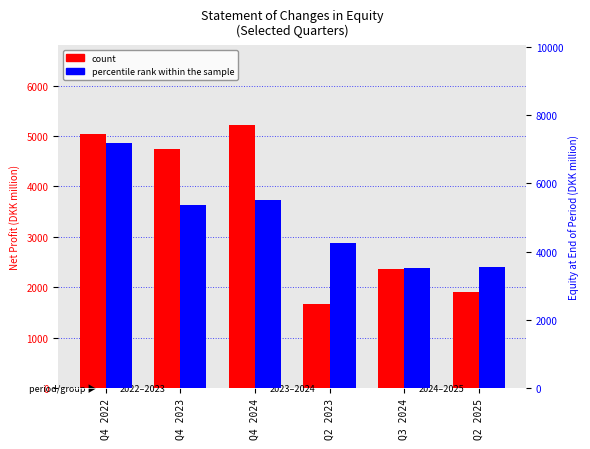

What is the approximate value of count at Q4 2023?

4740